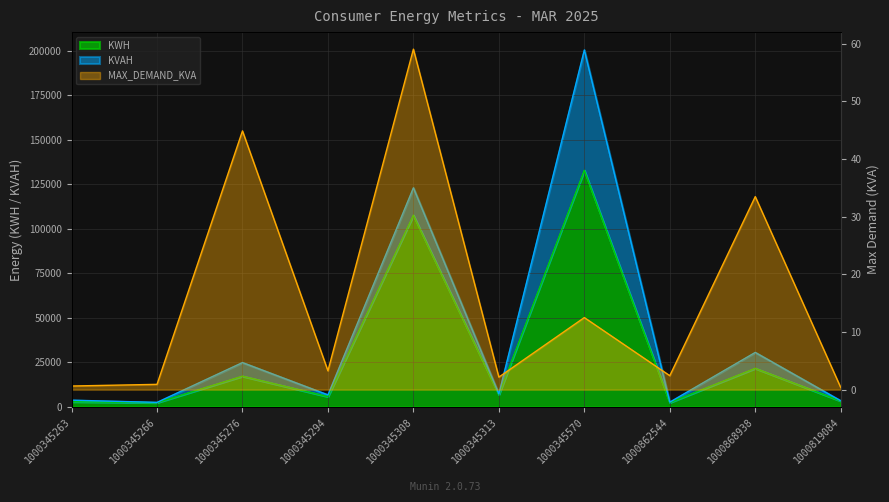

List the labels in order of KWH value, largest first.

1000345570, 1000345308, 1000868938, 1000345276, 1000345313, 1000345294, 1000819084, 1000345263, 1000862544, 1000345266